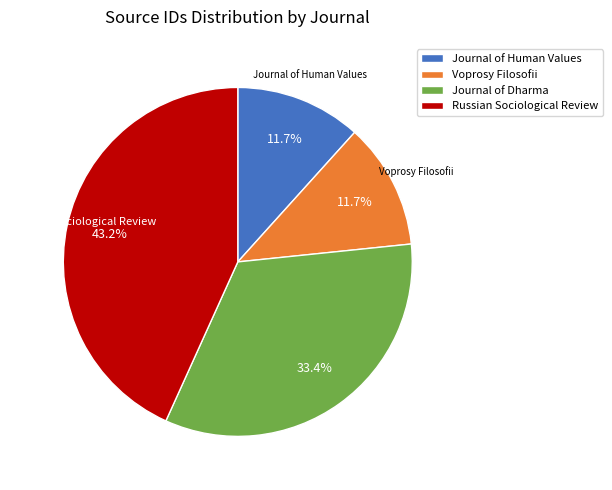

To the nearest percent, what portion does Journal of Dharma represent?

33%